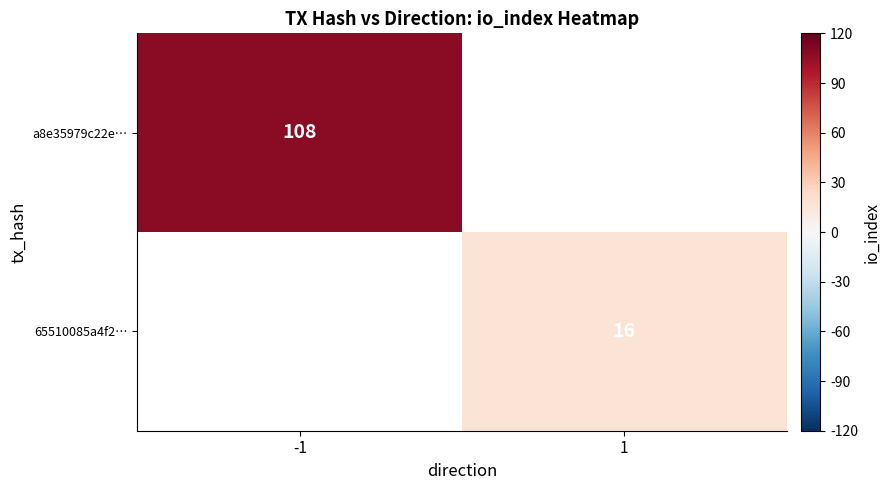

True or false: 65510085a4f2… has a value of 16 at 1.

True